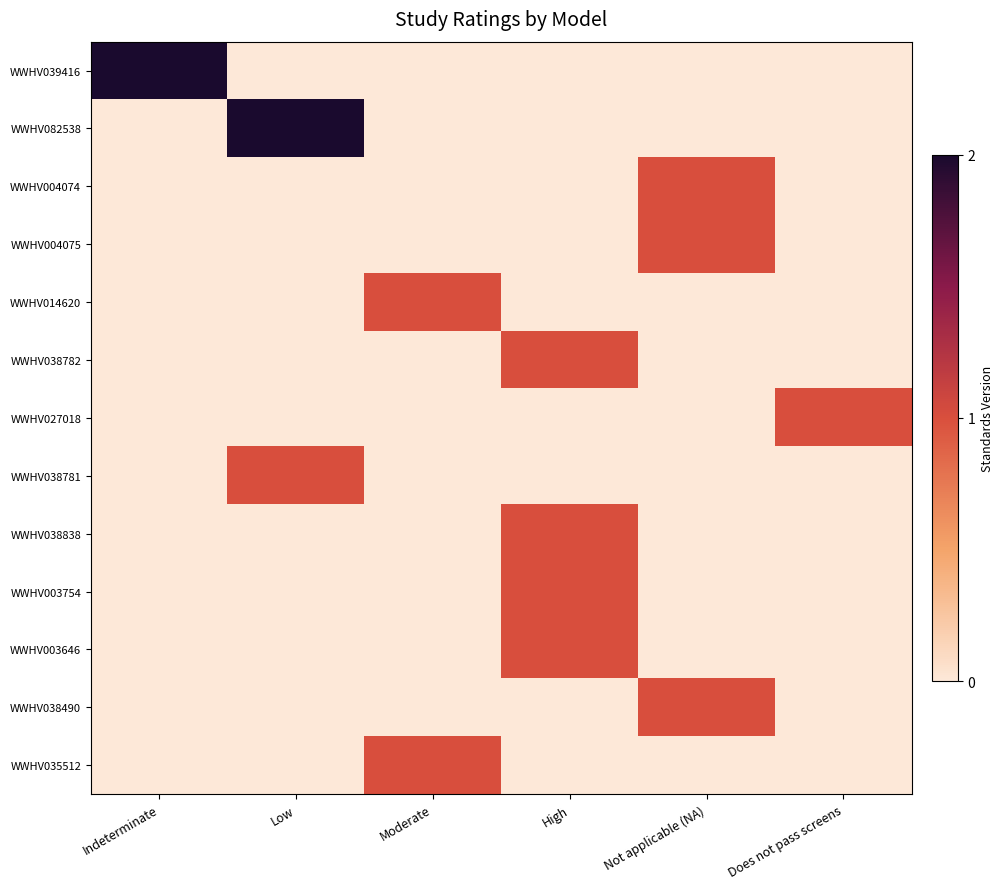

Reading right to left, extract all data points from this chart.

WWHV039416: Does not pass screens=0	Not applicable (NA)=0	High=0	Moderate=0	Low=0	Indeterminate=2
WWHV082538: Does not pass screens=0	Not applicable (NA)=0	High=0	Moderate=0	Low=2	Indeterminate=0
WWHV004074: Does not pass screens=0	Not applicable (NA)=1	High=0	Moderate=0	Low=0	Indeterminate=0
WWHV004075: Does not pass screens=0	Not applicable (NA)=1	High=0	Moderate=0	Low=0	Indeterminate=0
WWHV014620: Does not pass screens=0	Not applicable (NA)=0	High=0	Moderate=1	Low=0	Indeterminate=0
WWHV038782: Does not pass screens=0	Not applicable (NA)=0	High=1	Moderate=0	Low=0	Indeterminate=0
WWHV027018: Does not pass screens=1	Not applicable (NA)=0	High=0	Moderate=0	Low=0	Indeterminate=0
WWHV038781: Does not pass screens=0	Not applicable (NA)=0	High=0	Moderate=0	Low=1	Indeterminate=0
WWHV038838: Does not pass screens=0	Not applicable (NA)=0	High=1	Moderate=0	Low=0	Indeterminate=0
WWHV003754: Does not pass screens=0	Not applicable (NA)=0	High=1	Moderate=0	Low=0	Indeterminate=0
WWHV003646: Does not pass screens=0	Not applicable (NA)=0	High=1	Moderate=0	Low=0	Indeterminate=0
WWHV038490: Does not pass screens=0	Not applicable (NA)=1	High=0	Moderate=0	Low=0	Indeterminate=0
WWHV035512: Does not pass screens=0	Not applicable (NA)=0	High=0	Moderate=1	Low=0	Indeterminate=0